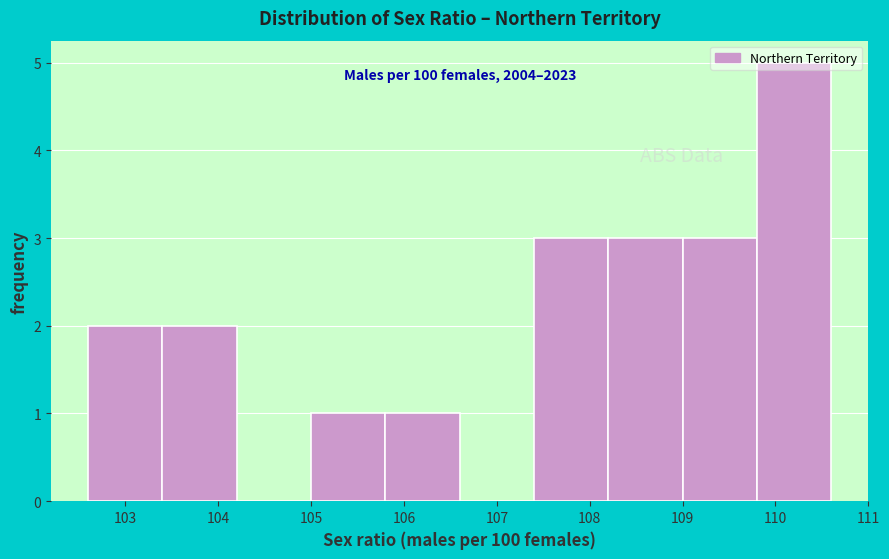

Over which range of the x-axis is the bar tallest?

109.8 to 110.6